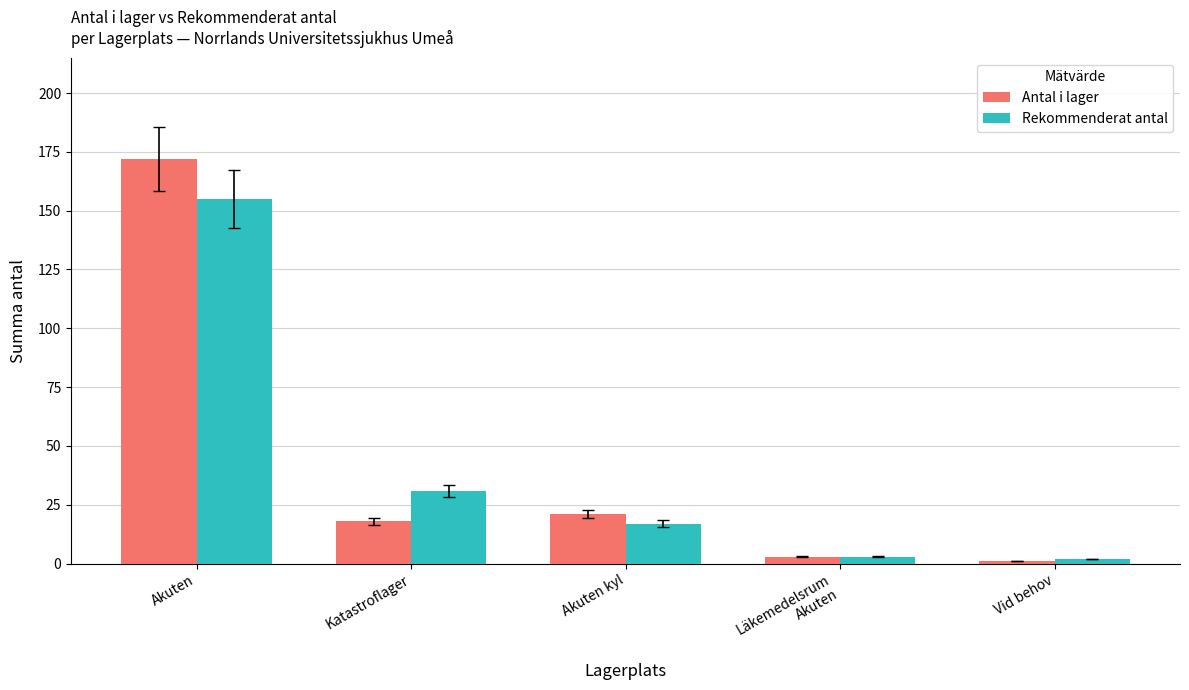

At which label is Rekommenderat antal closest to 78?

Katastroflager